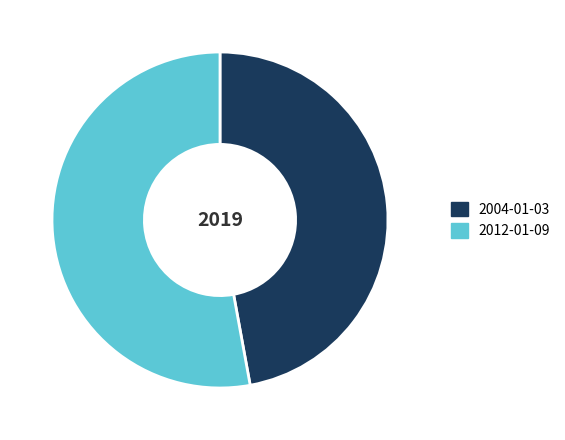

Combined, do 2012-01-09 and 2004-01-03 account for over 50%?

Yes